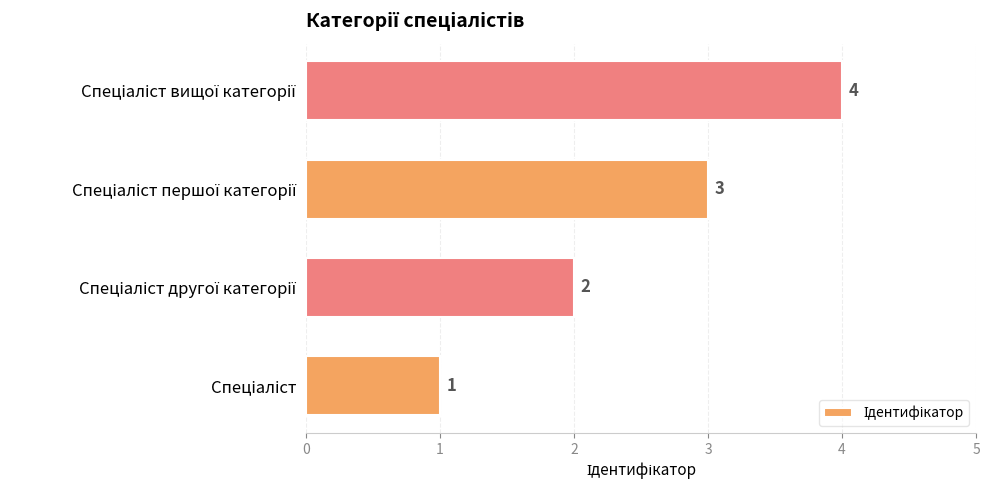

What is the difference between the maximum and minimum values?

3